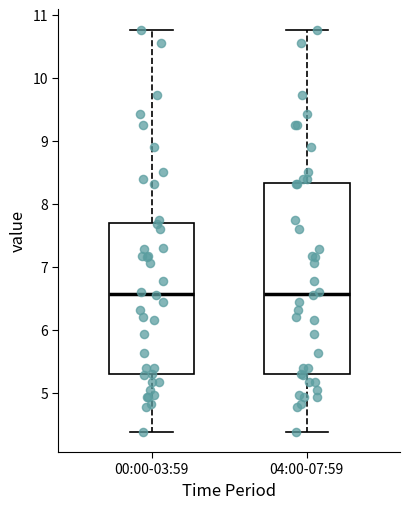

Where does the lower whisker of the box for 00:00-03:59 end on the y-axis? The values are not printed on the chart, so give them approximately, as read against the axis.

4.4